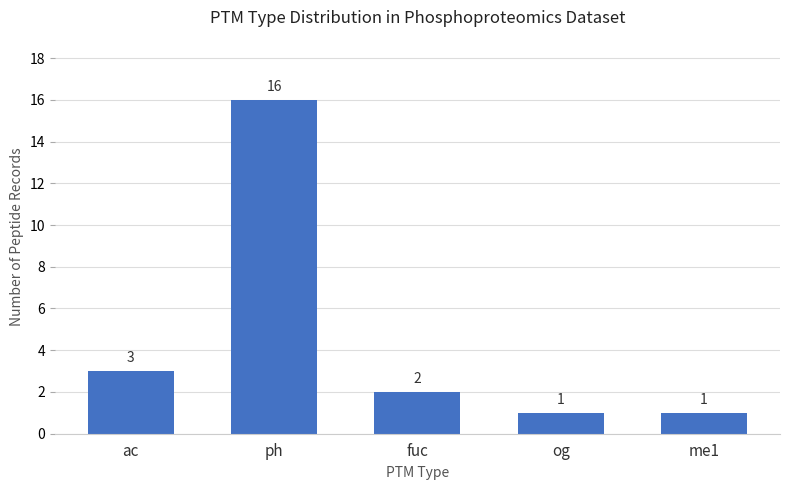

What is the difference between the maximum and minimum values?

15